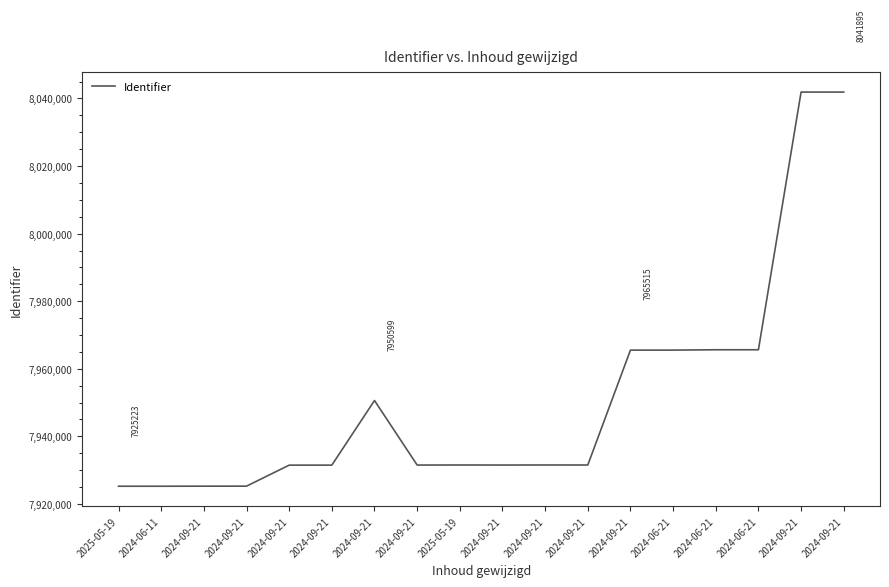

Does the chart display data point markers on the line(s)?

No